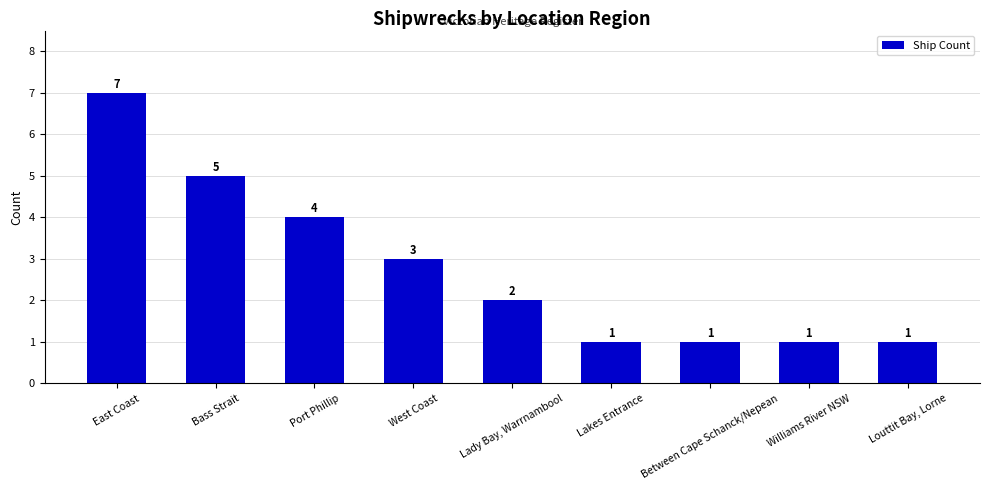

What is the label of the 5th bar from the left?

Lady Bay, Warrnambool